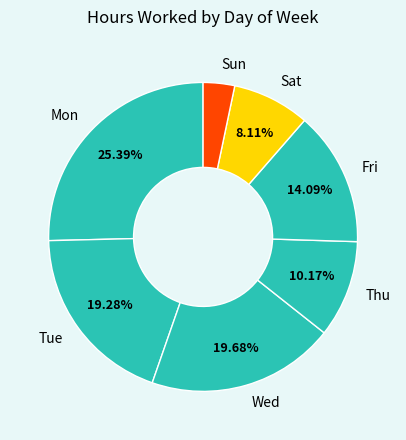

Between Mon and Thu, which is larger?

Mon